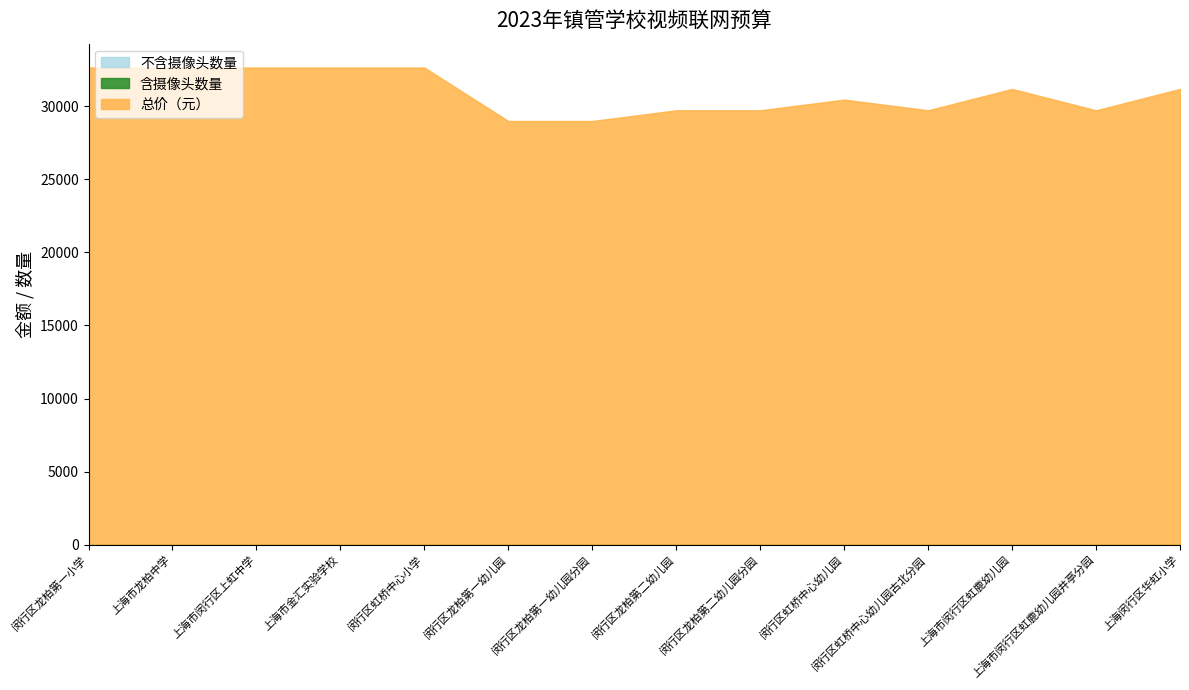

How many 总价（元） values are between 29712 and 32640?

12